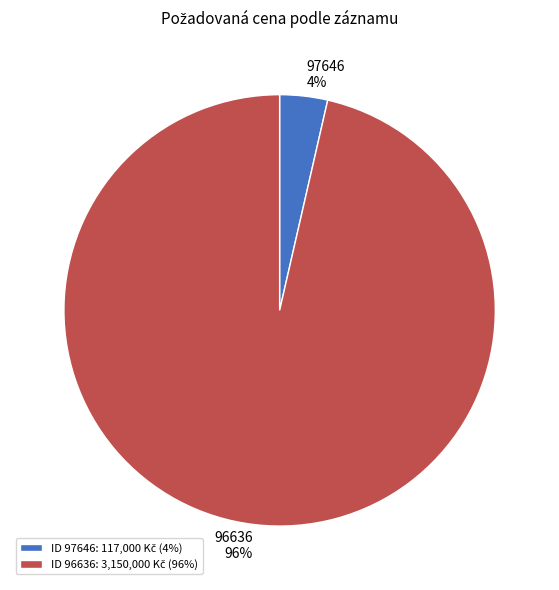

Is the sum of 96636 and 97646 greater than half?

Yes